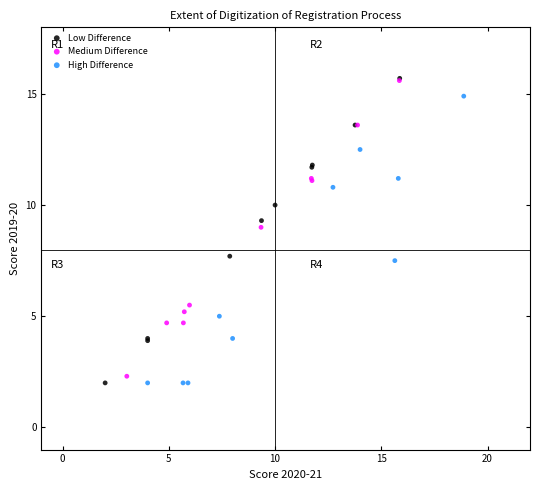

What are all the series names shown in the legend?

Low Difference, Medium Difference, High Difference